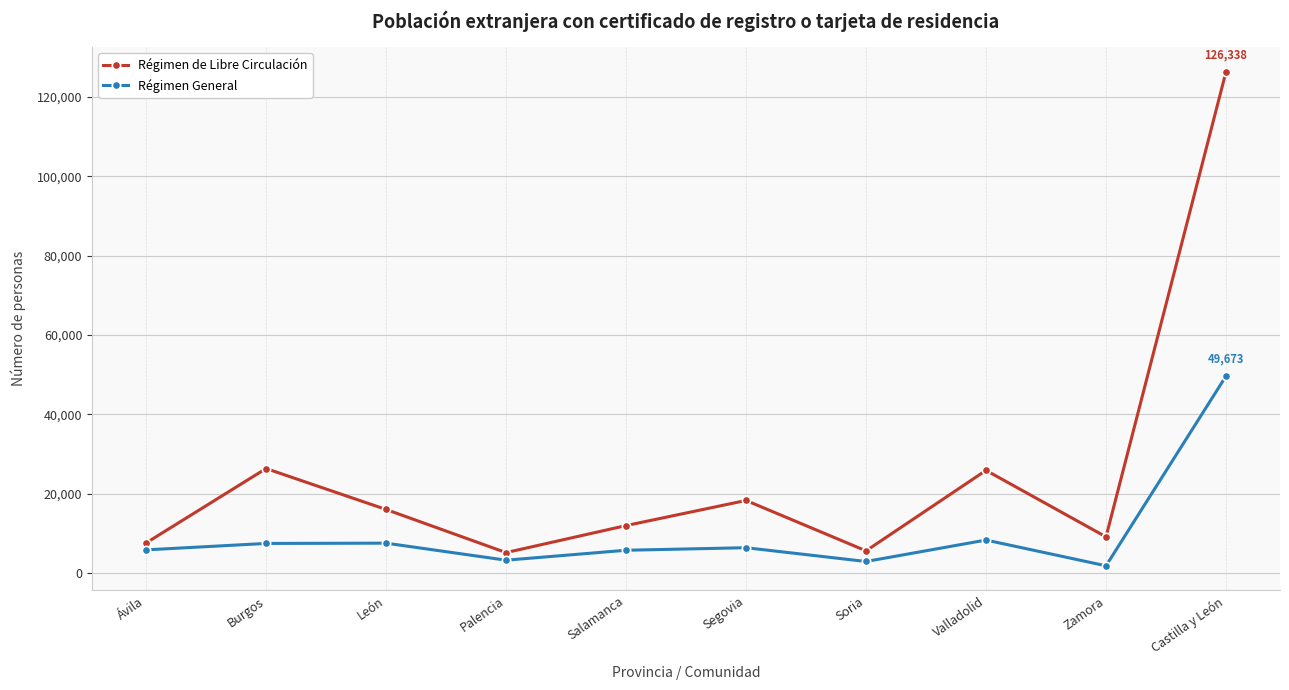

Rank the series by their average value, from lowest to highest.

Régimen General, Régimen de Libre Circulación